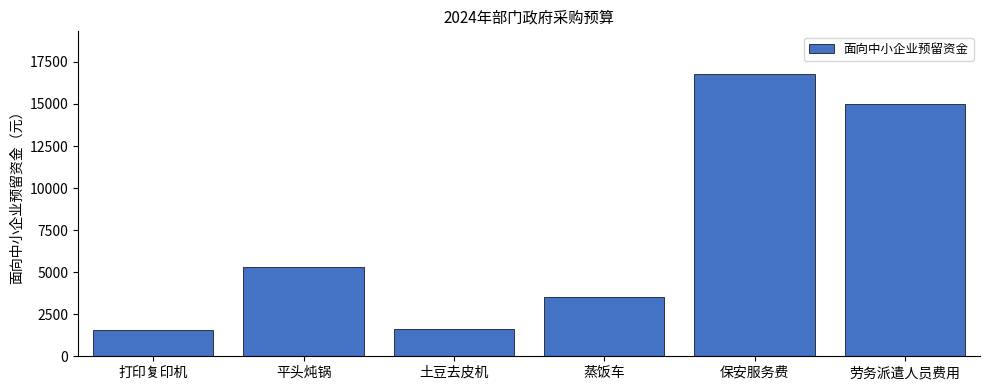

Is it true that the value at 土豆去皮机 is 835?

False